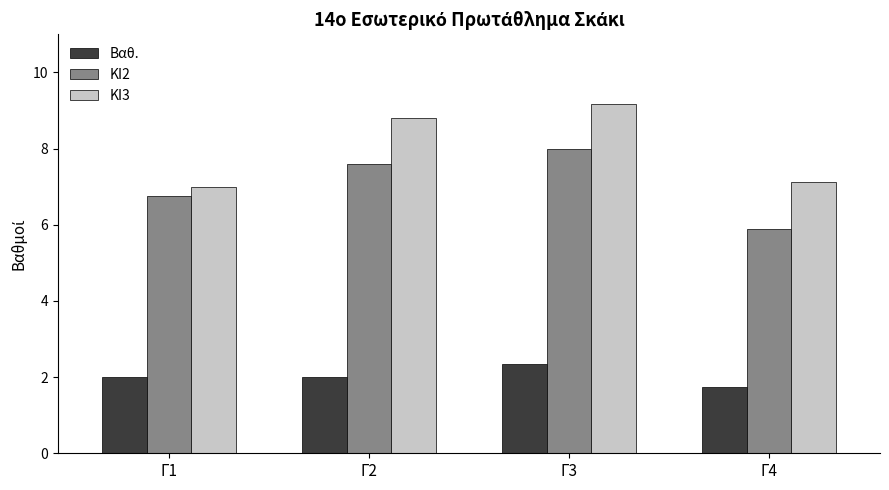

Does the chart contain stacked bars?

No